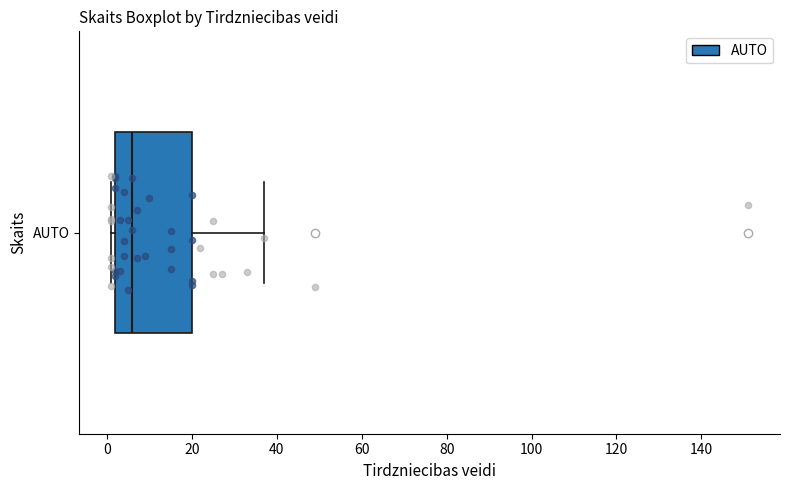

Read this box plot against the x-axis: the position of the median line, the range covered by the box, and the ends of both whiskers. The values are not printed on the chart, so give them approximately, as read against the axis.

median 6, box 2 to 20, whiskers 2 (just left of the box's left edge) to 38